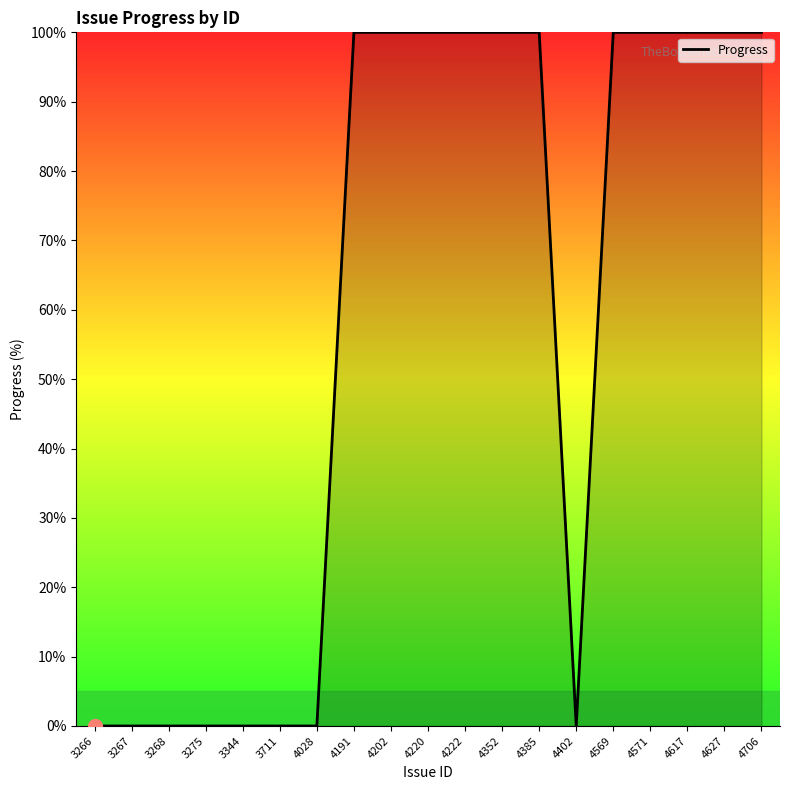

Is it true that the value at 4352 is 175?

False